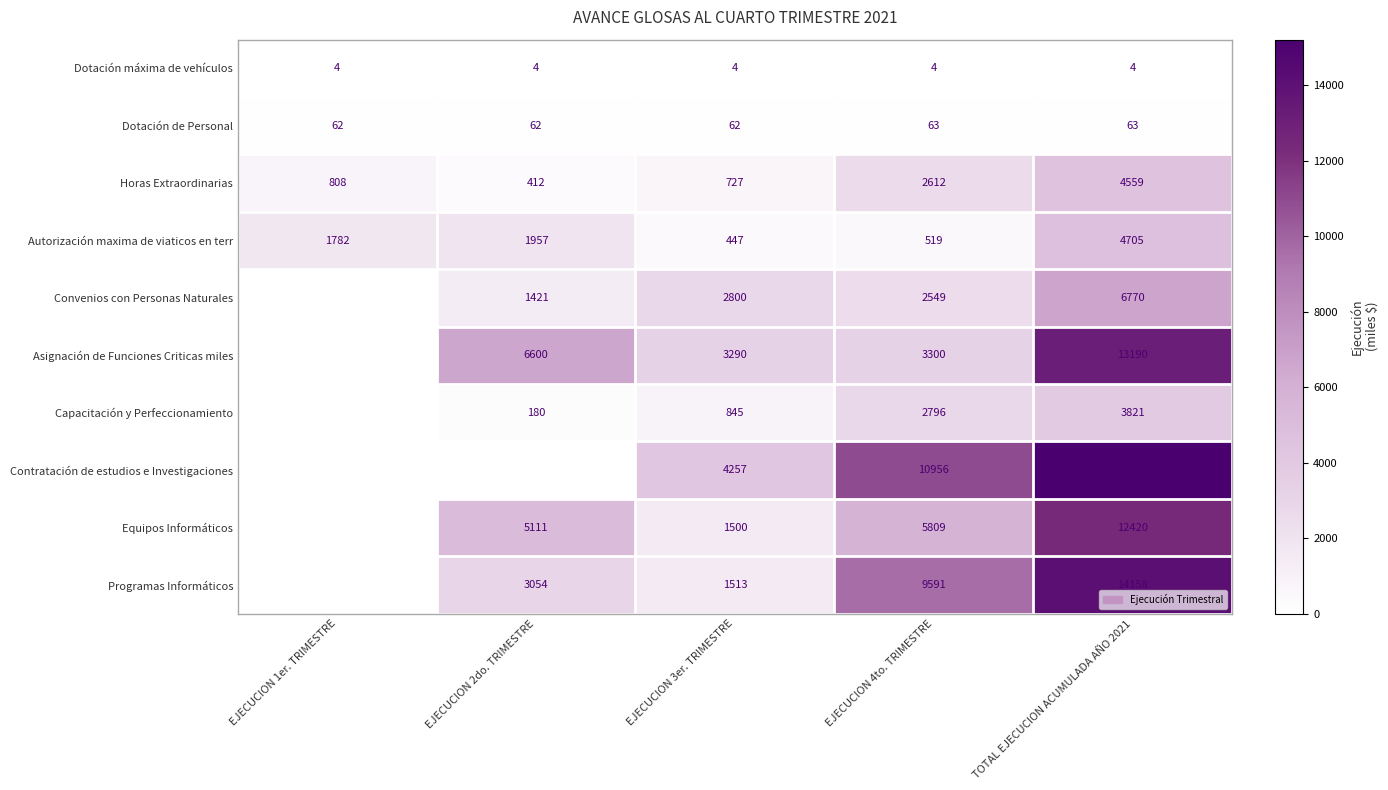

Between EJECUCION 4to. TRIMESTRE and TOTAL EJECUCION ACUMULADA AÑO 2021, which series saw the biggest shift?

Asignación de Funciones Criticas miles